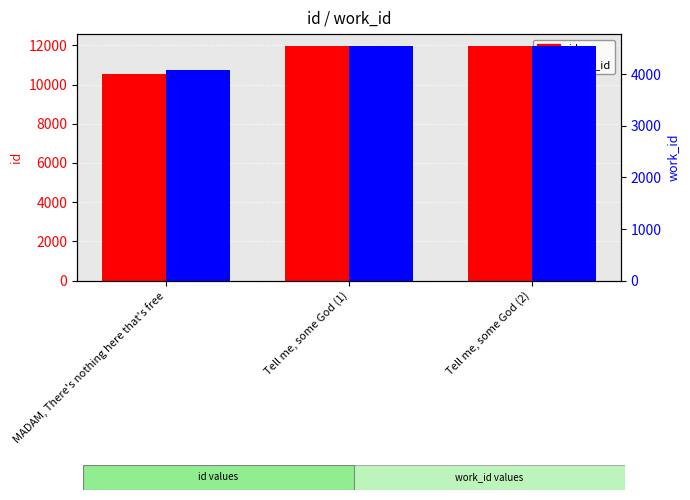

True or false: id has a value of 18508 at Tell me, some God (1).

False